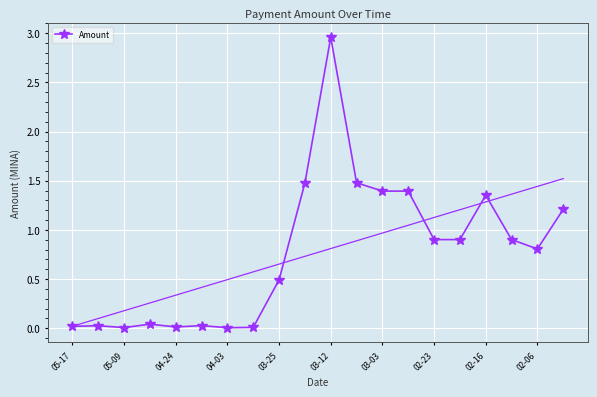

What position from the left is 19?

20